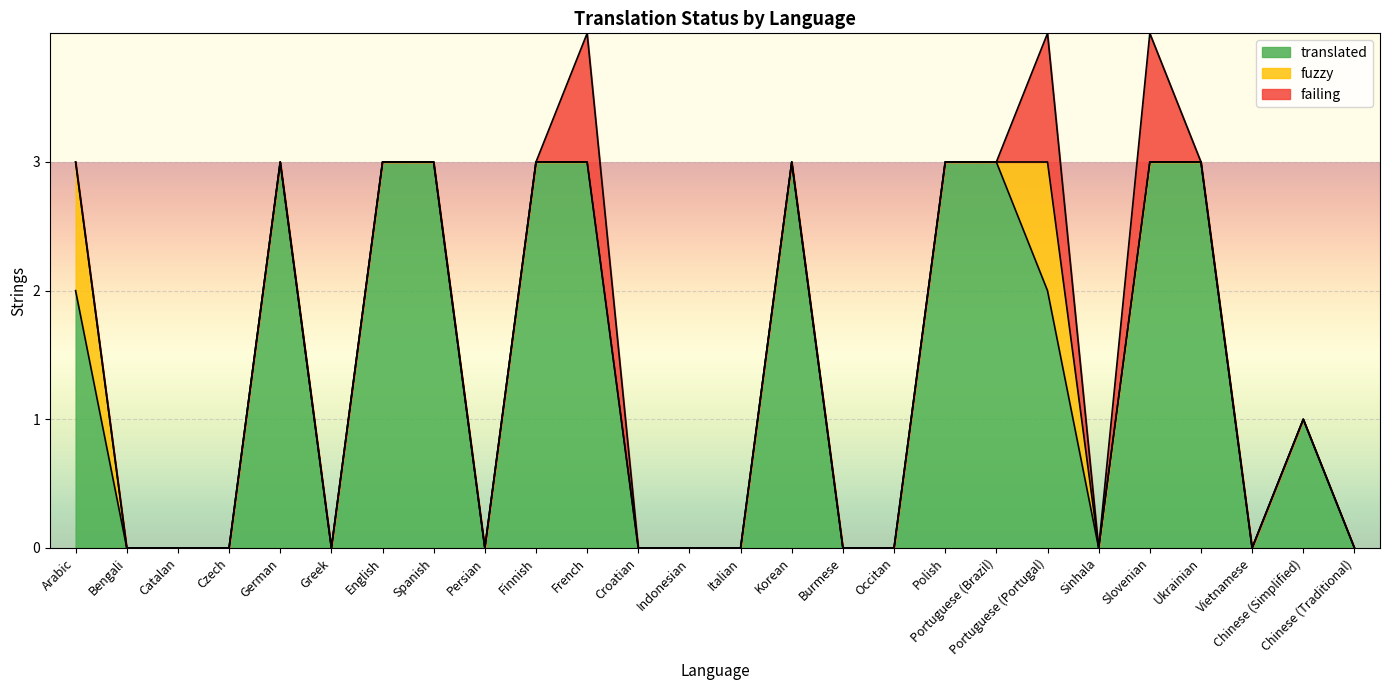

At Ukrainian, list the series in order from largest to smallest.

translated, fuzzy, failing